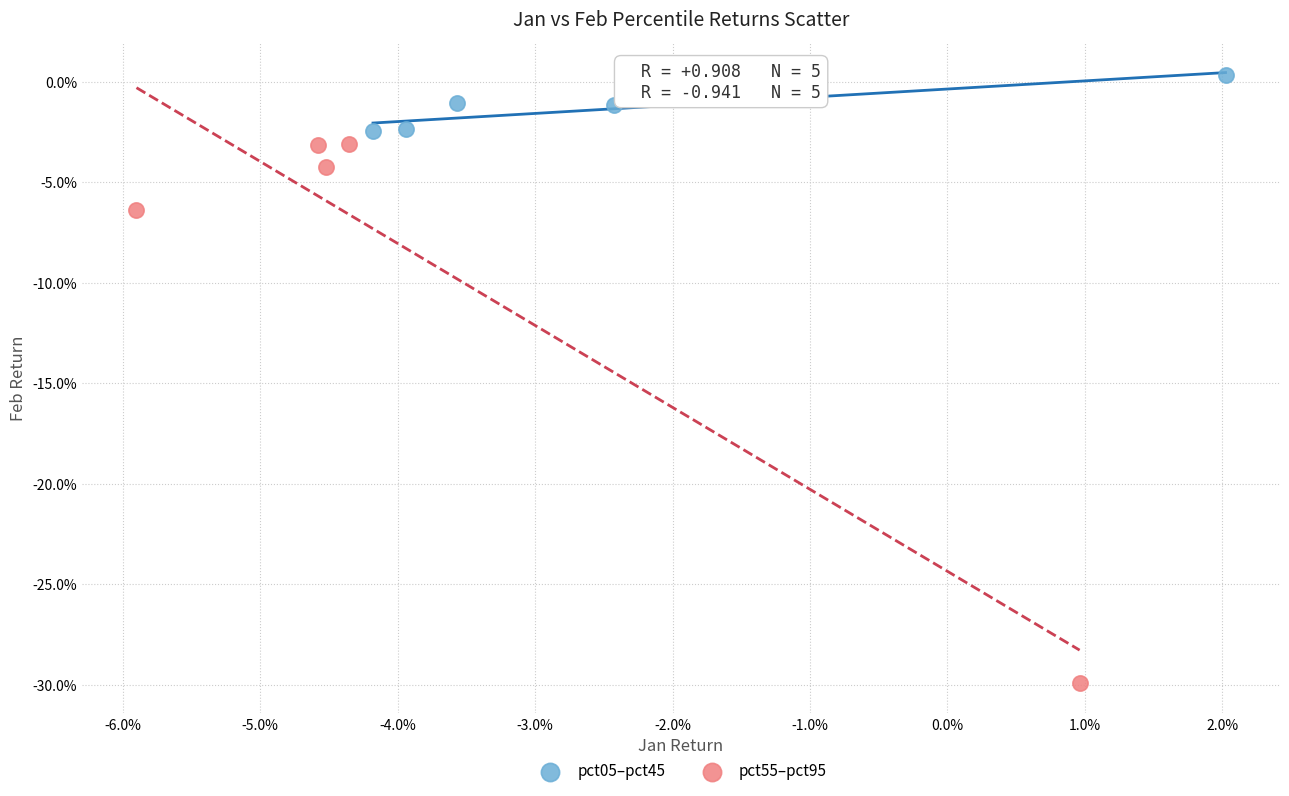

Which series contains the lowest Y value?

pct55–pct95